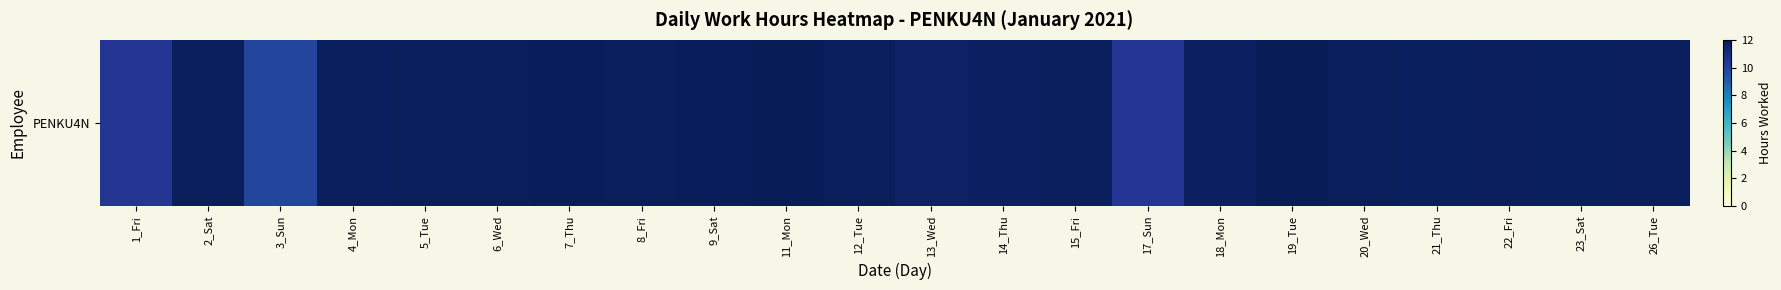

The value at 7_Thu is 11.9. True or false?

True